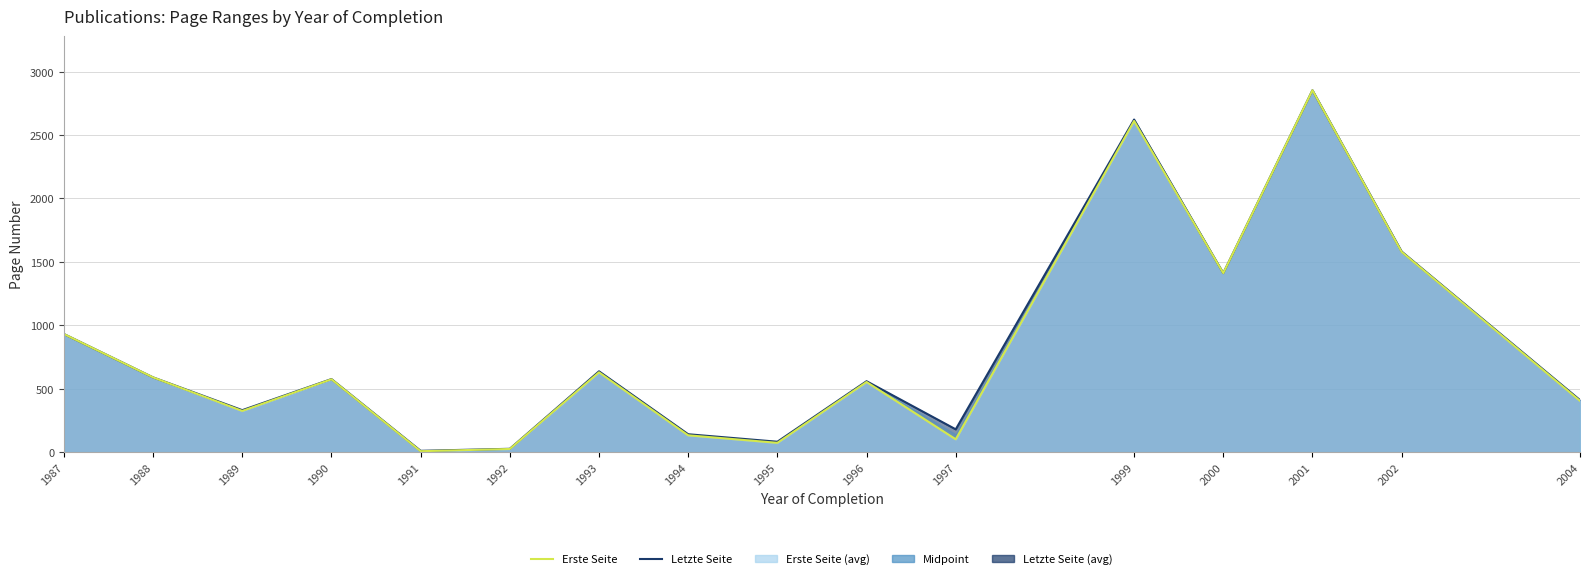

How many lines are shown in the chart?

2